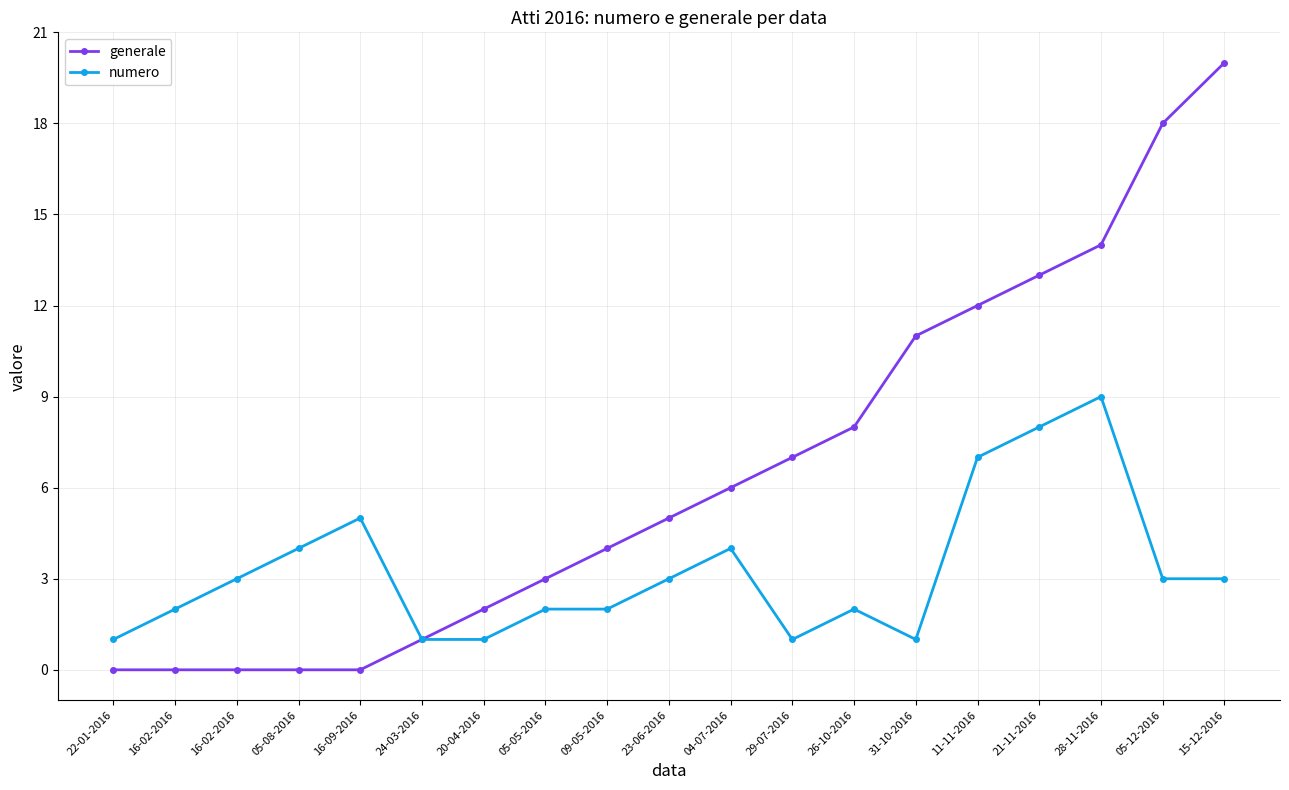

Which label corresponds to the largest value in the chart?

15-12-2016